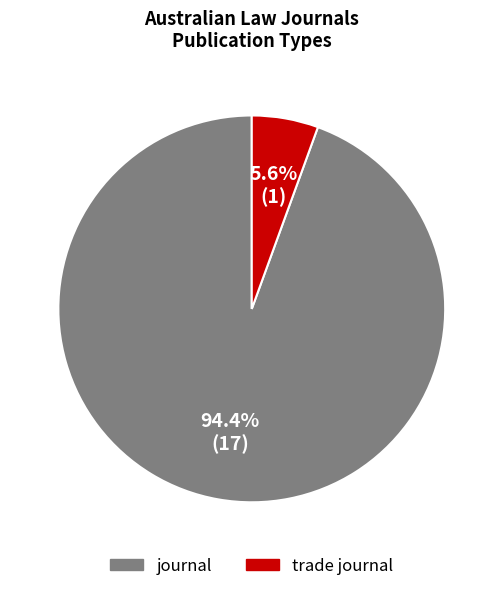

How much of the chart is everything except trade journal?

94.4%